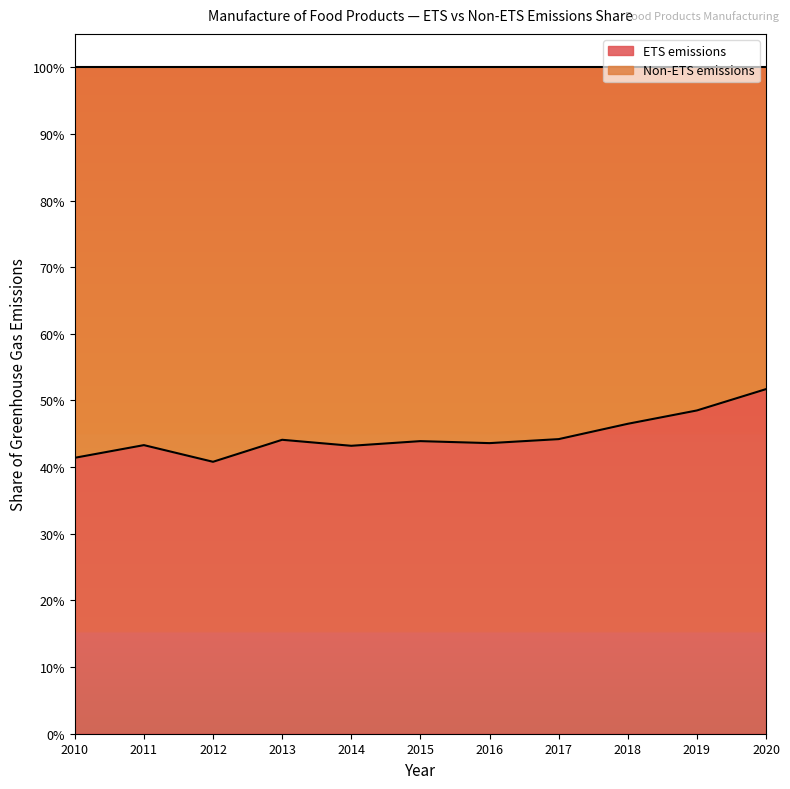

What is the sum of the values at 2020 and 2019?

1.0